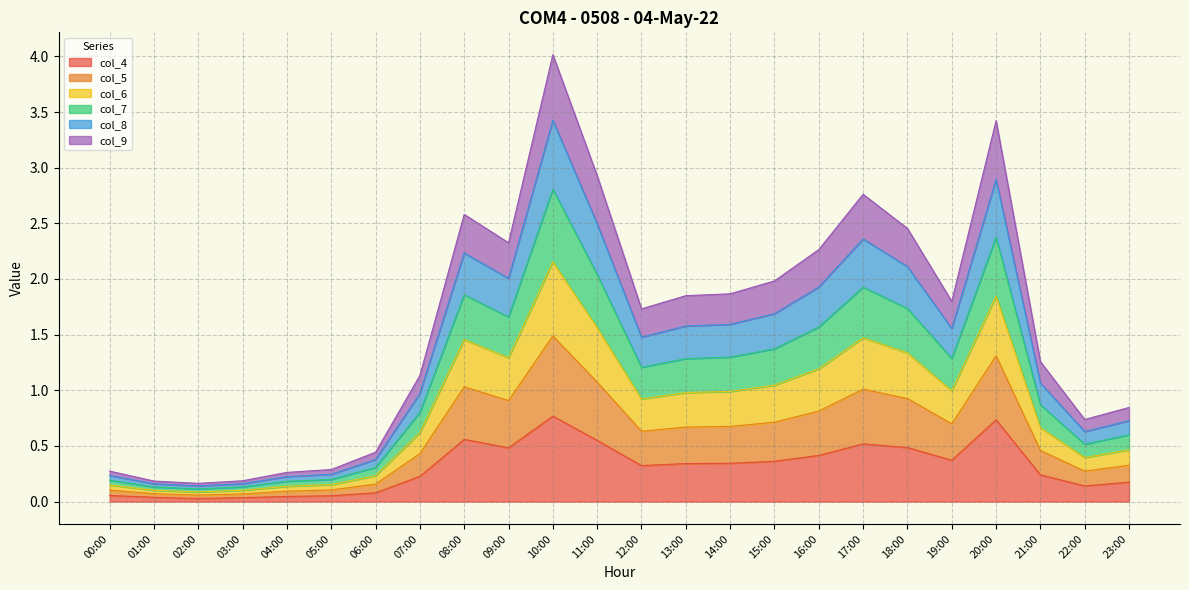

Which has a higher value, 20:00 or 22:00?

20:00